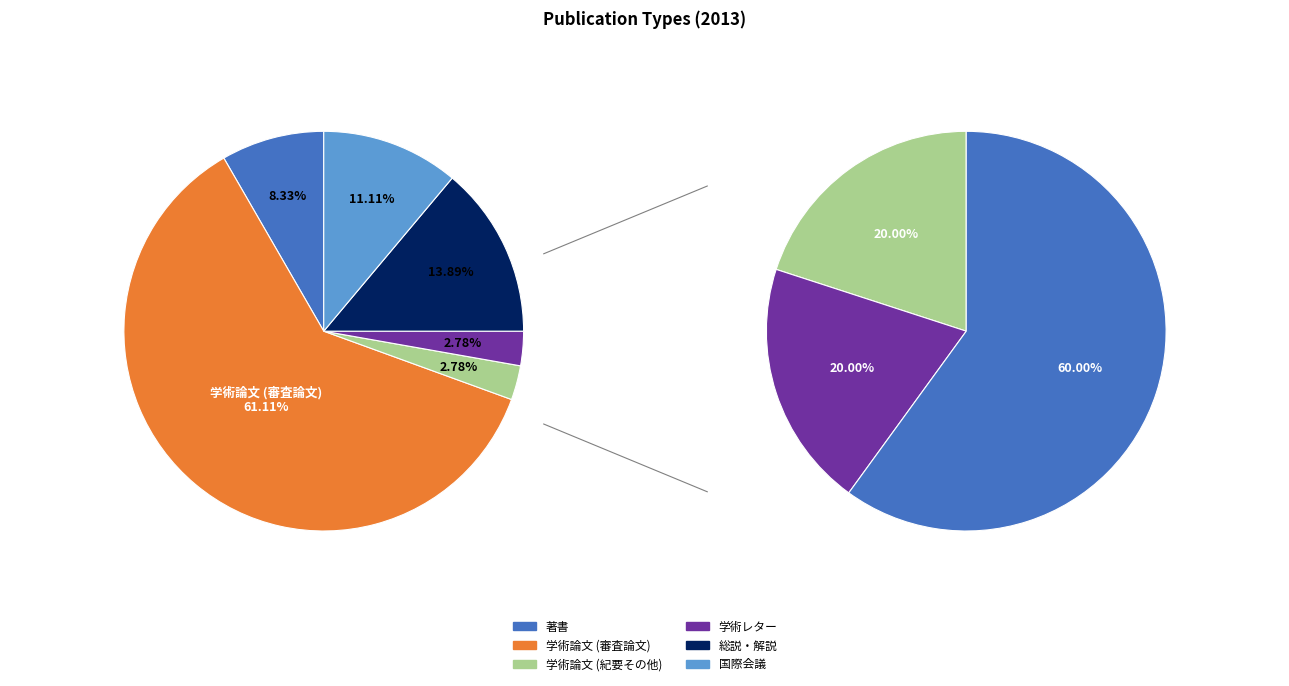

To the nearest percent, what is the average slice percentage?

17%